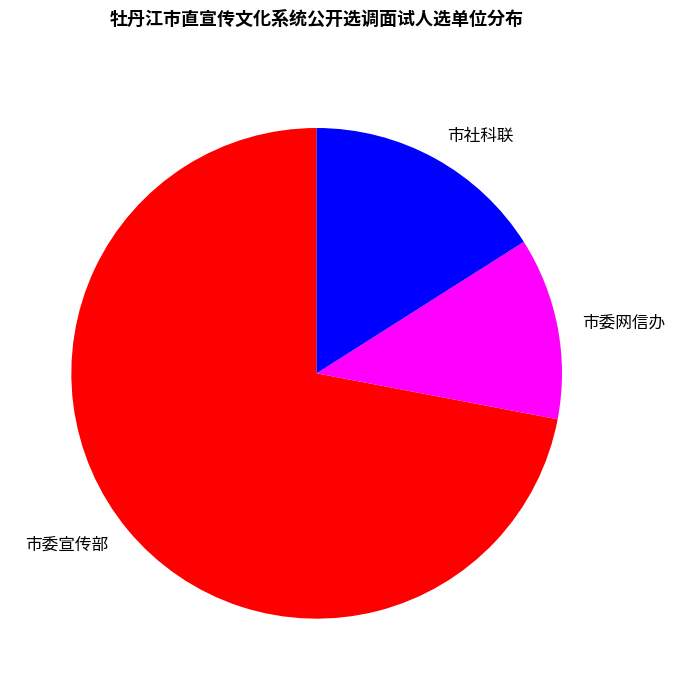

Is there any slice that represents more than half of the pie?

Yes